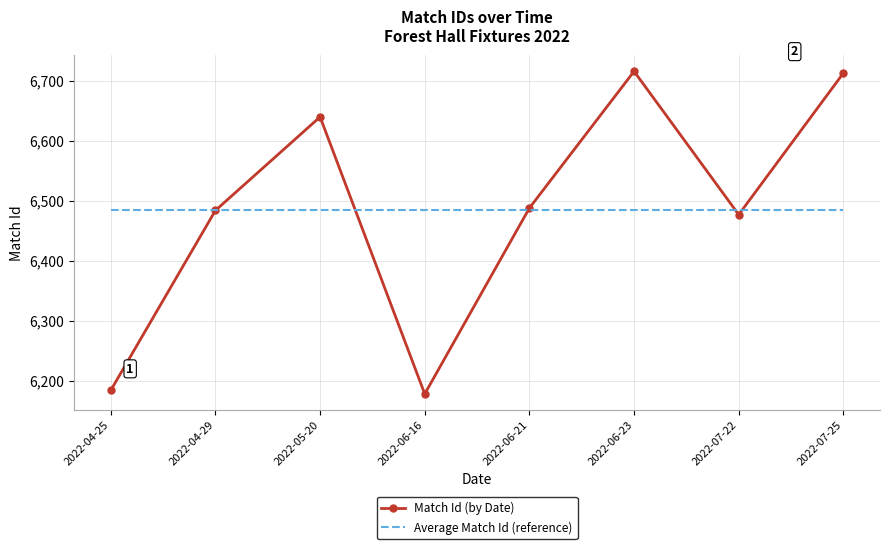

Is the value of Average Match Id (reference) at 2022-06-21 greater than the value of Match Id (by Date) at 2022-05-20?

No